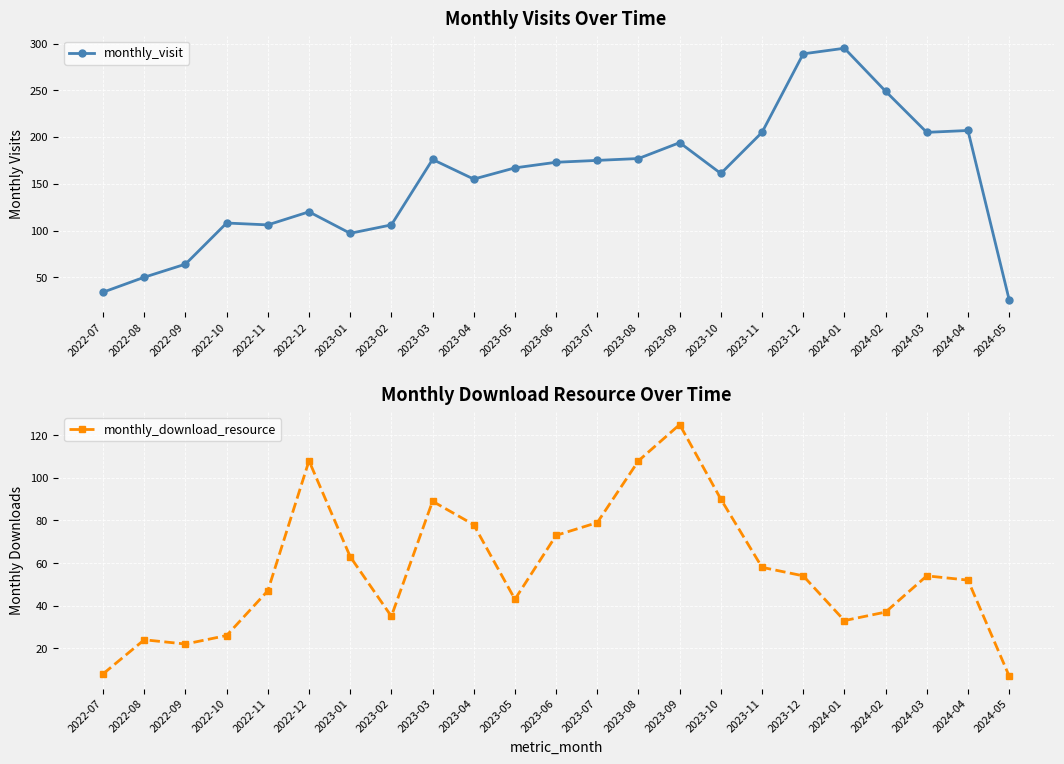

Where is the first local minimum for monthly_download_resource?

2022-09